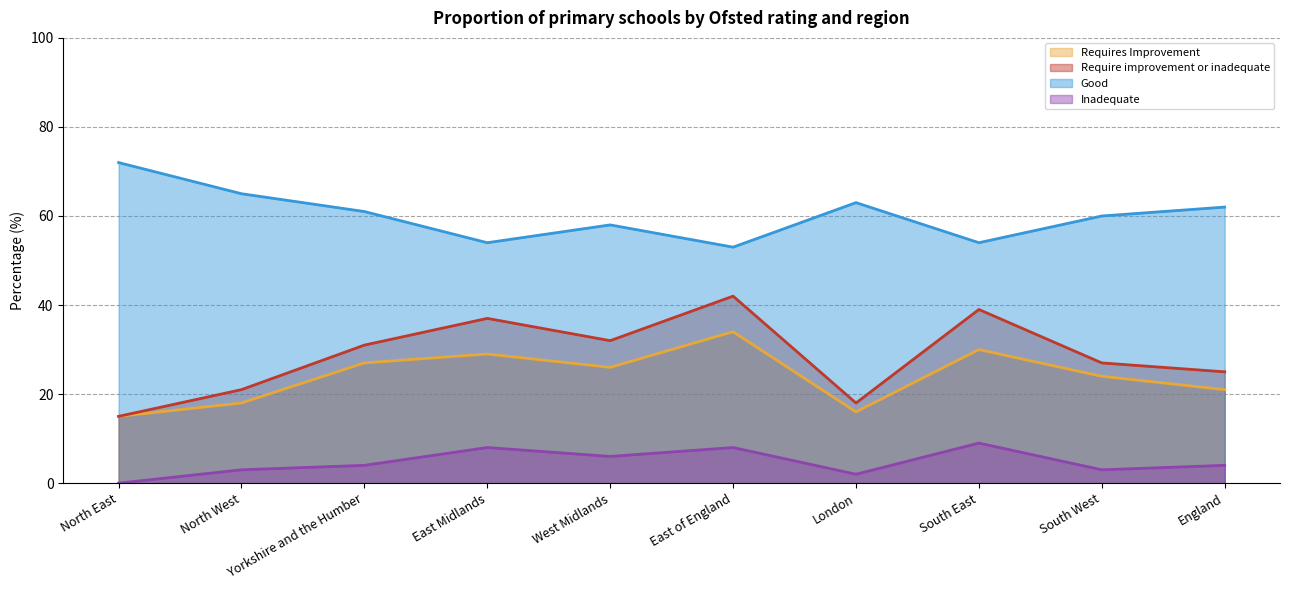

List the labels in order of Requires Improvement value, smallest first.

North East, London, North West, England, South West, West Midlands, Yorkshire and the Humber, East Midlands, South East, East of England